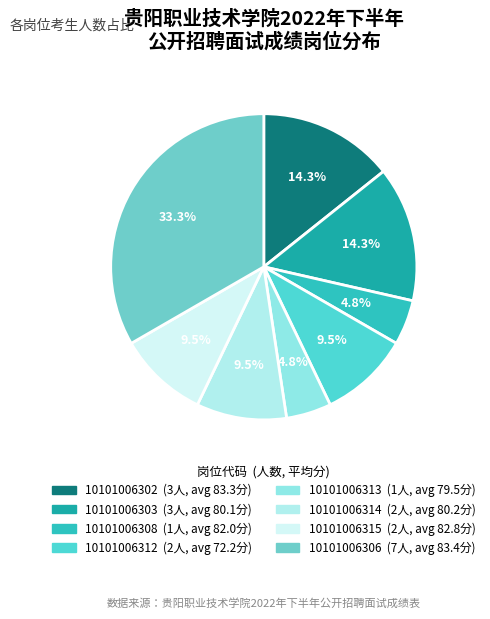

To the nearest percent, what percentage of the pie is 10101006306?

33%